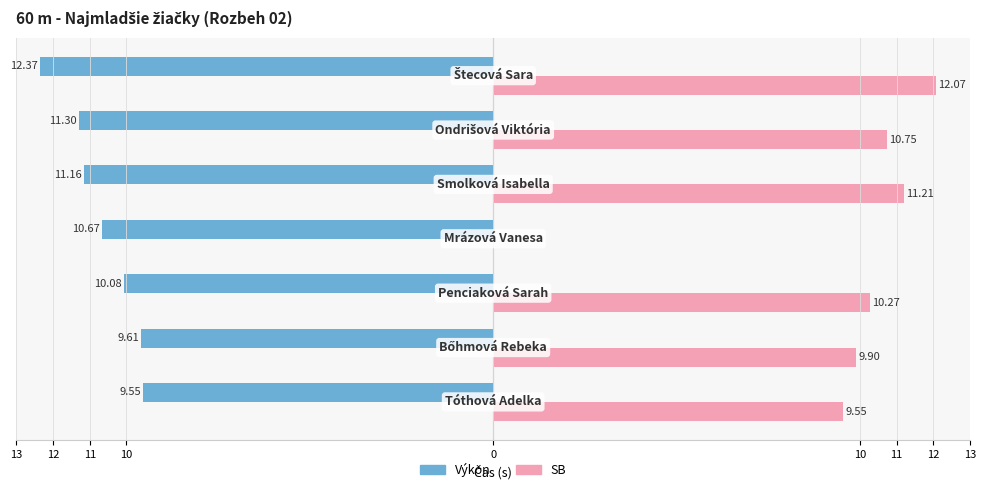

What are all the series names shown in the legend?

Výkon, SB